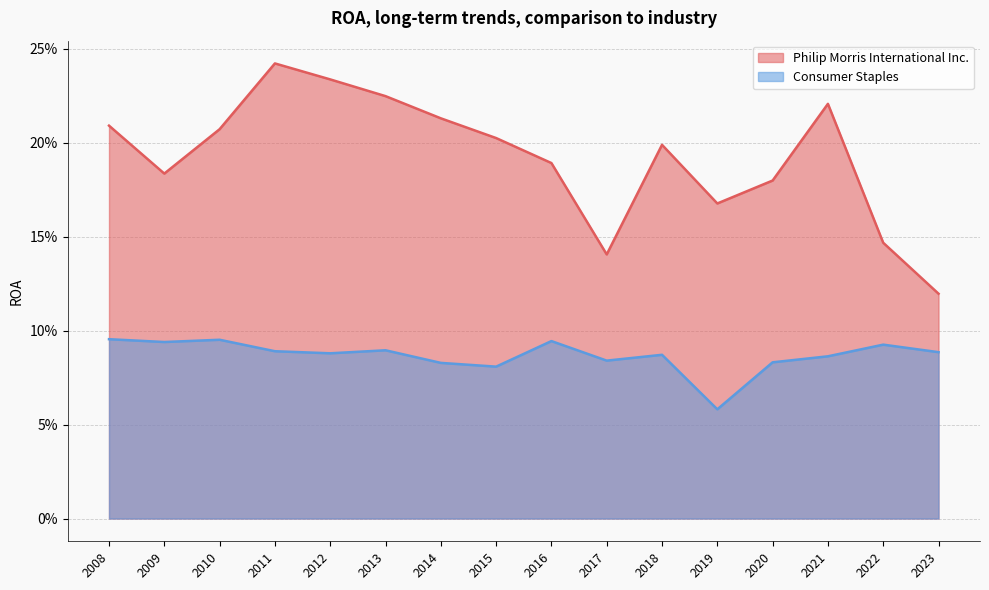

Is it true that Consumer Staples equals 0.1 at 2011?

True